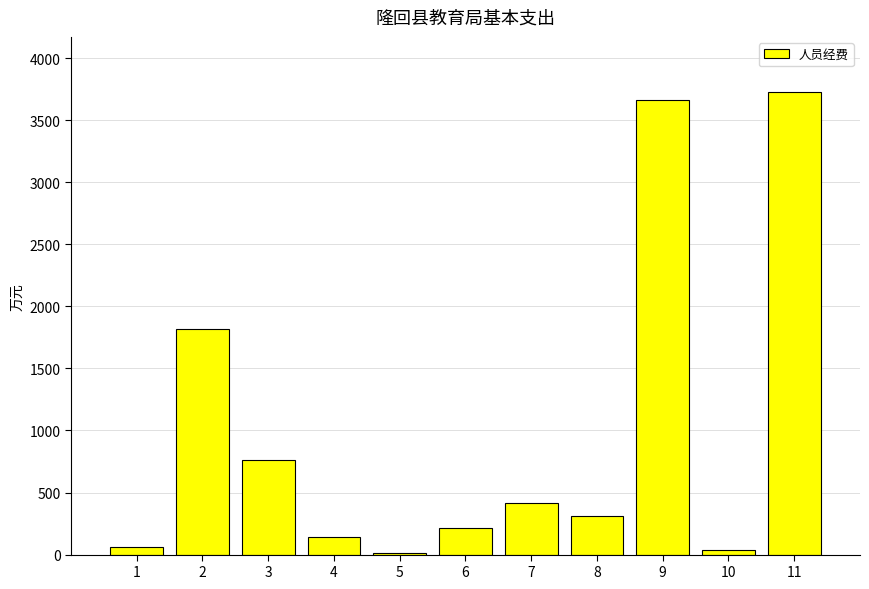

What is the average value?

1013.1